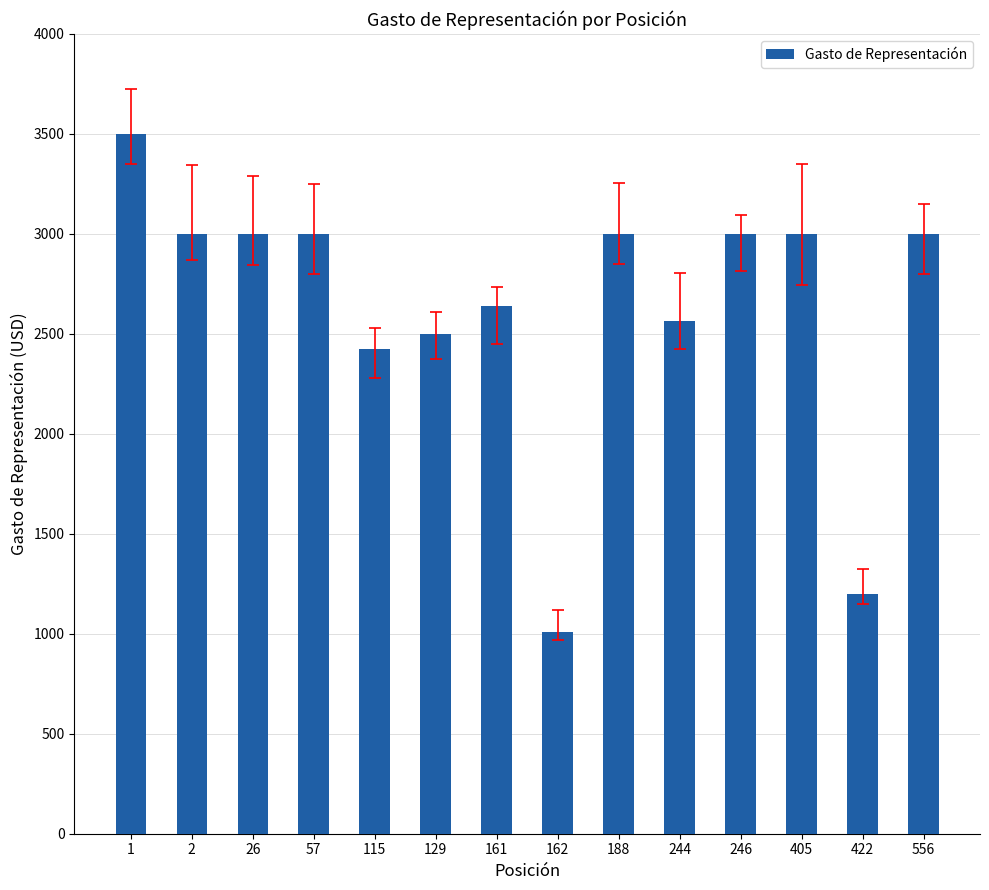

What is the maximum value shown in the chart?

3500